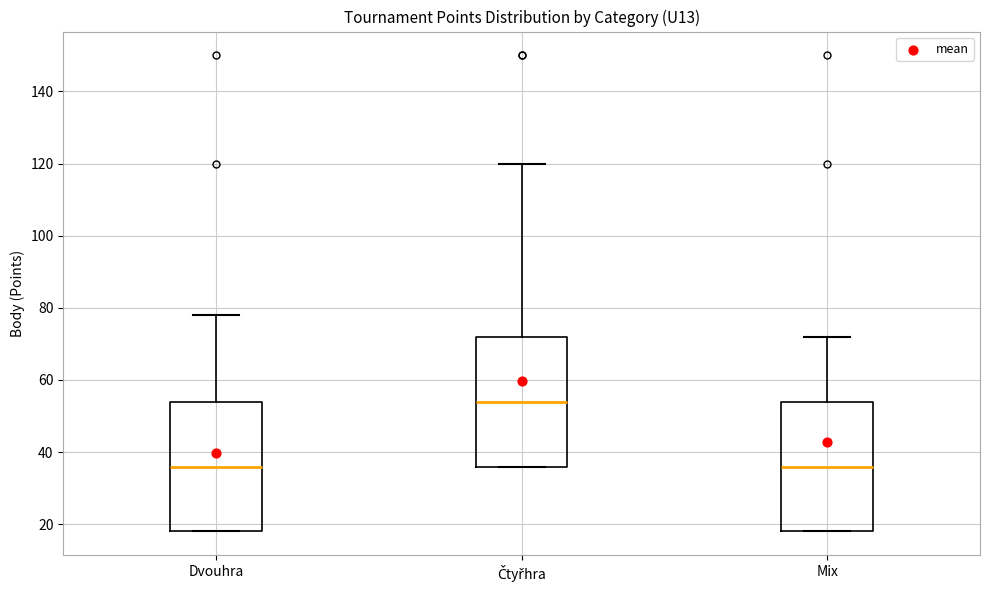

Where is the upper edge of the box for Čtyřhra on the y-axis? The values are not printed on the chart, so give them approximately, as read against the axis.

72